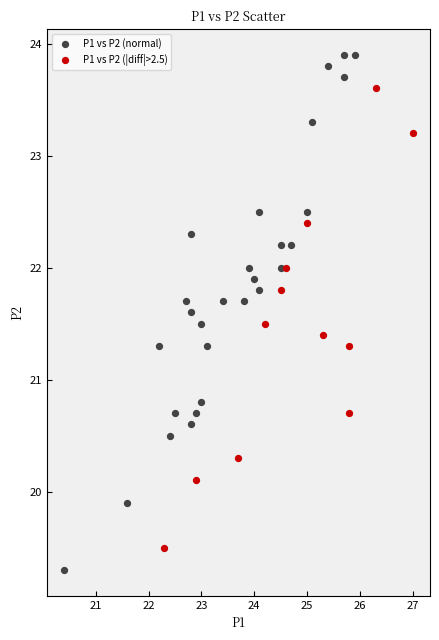

Which series contains the highest Y value?

P1 vs P2 (normal)